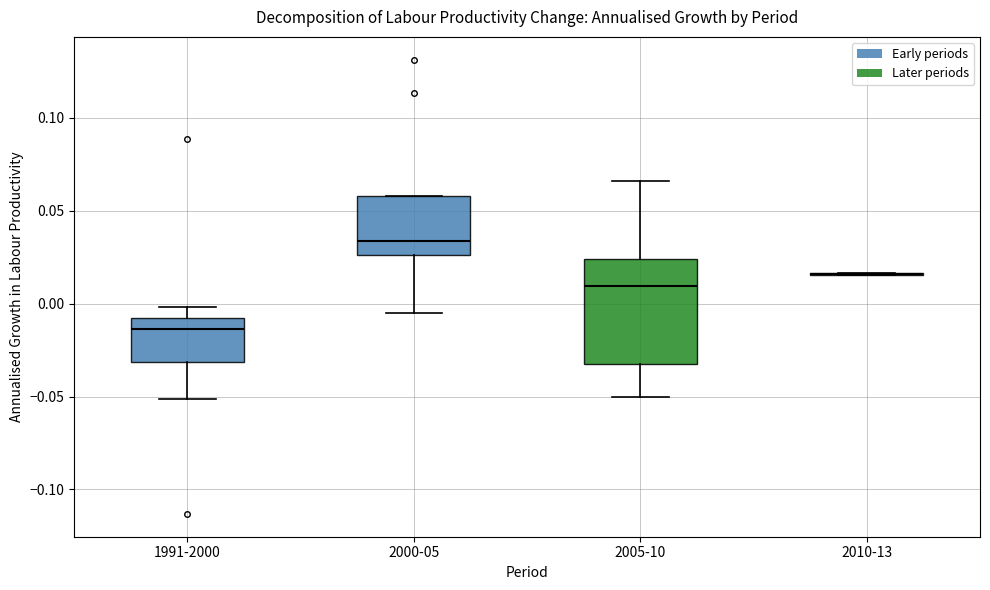

Reading left to right, transcribe this box plot: for each box, give where its median line is, the range the box spans, and where its two whiskers end, as read against the y-axis. The values are not printed on the chart, so give them approximately, as read against the axis.

1991-2000: median -0.015, box -0.030 to -0.005, whiskers -0.050 to 0.000
2000-05: median 0.035, box 0.025 to 0.060, whiskers -0.005 to 0.060
2005-10: median 0.010, box -0.030 to 0.025, whiskers -0.050 to 0.065
2010-13: box collapsed to a line at 0.015, whiskers 0.015 to 0.015